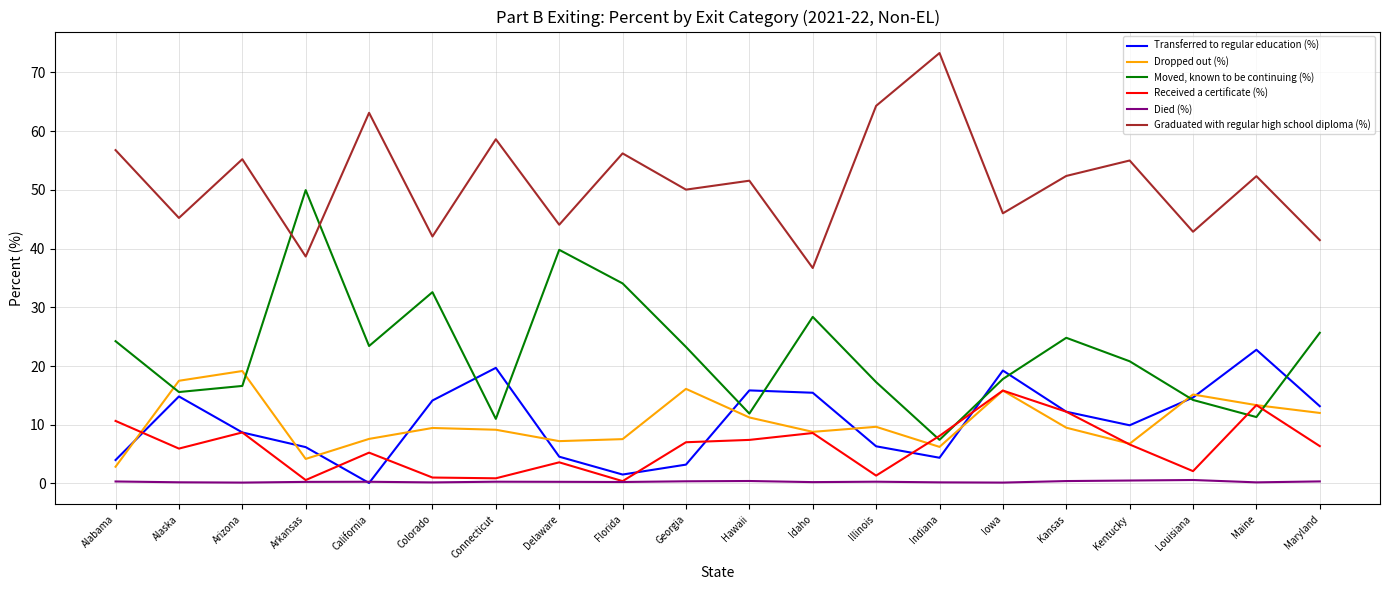

At which label is Dropped out (%) closest to 11?

Hawaii